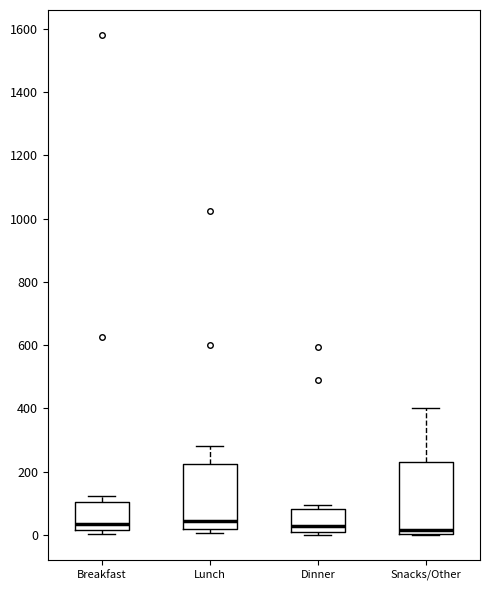

Reading left to right, transcribe this box plot: for each box, give where its median line is, the range the box spans, and where its two whiskers end, as read against the y-axis. The values are not printed on the chart, so give them approximately, as read against the axis.

Breakfast: median 40, box 20 to 100, whiskers 0 to 120
Lunch: median 40, box 20 to 220, whiskers 0 to 280
Dinner: median 20, box 0 to 80, whiskers 0 (just below the box's lower edge) to 100
Snacks/Other: median 20, box 0 to 240, whiskers 0 to 400